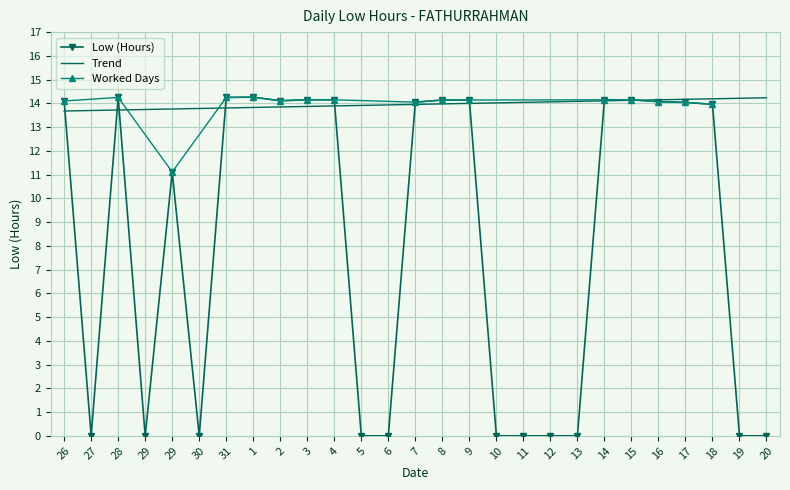

How many interior local valleys (lower than both neighbors) does the data have?

4